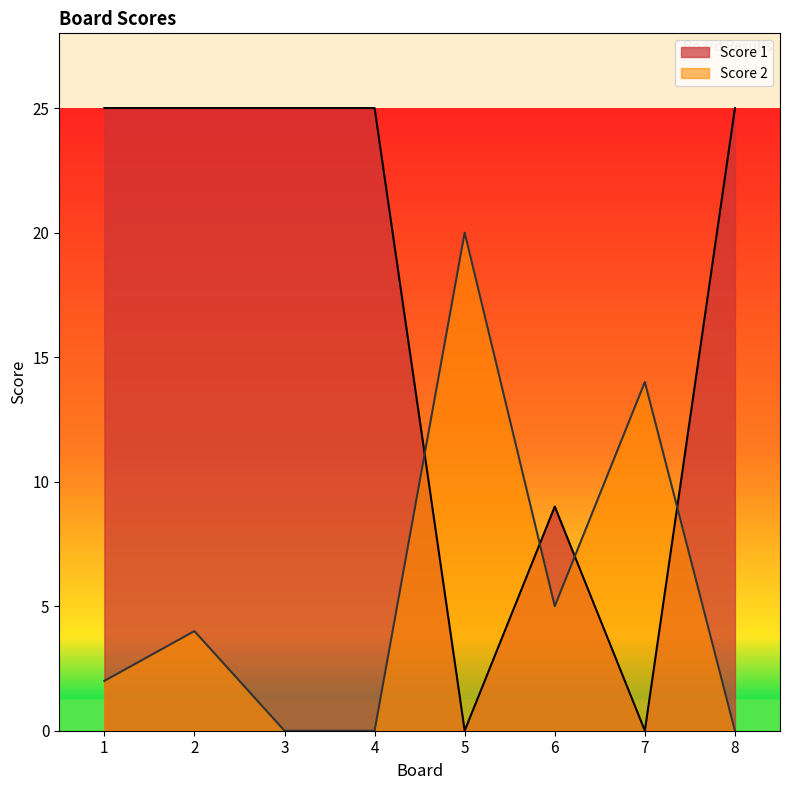

Where is the first local maximum for Score 1?

6